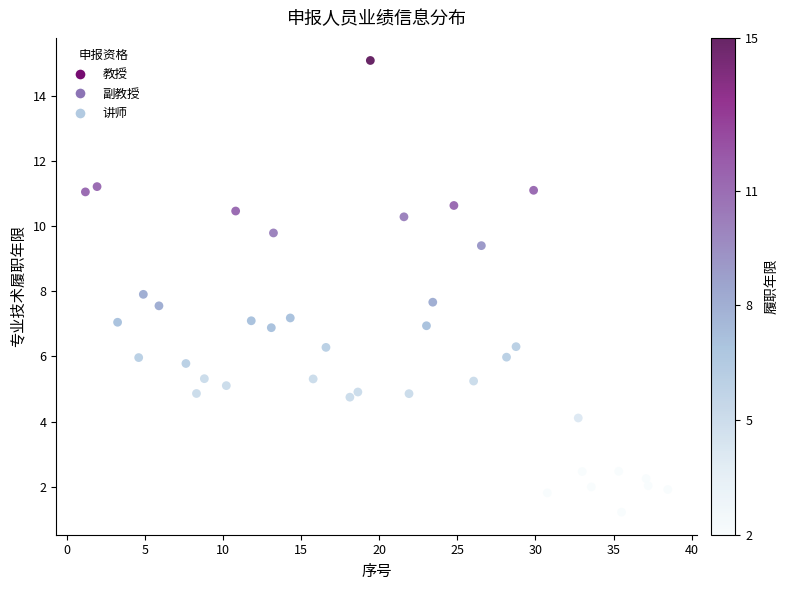

What is the range of Y values (max minus min)?

13.9